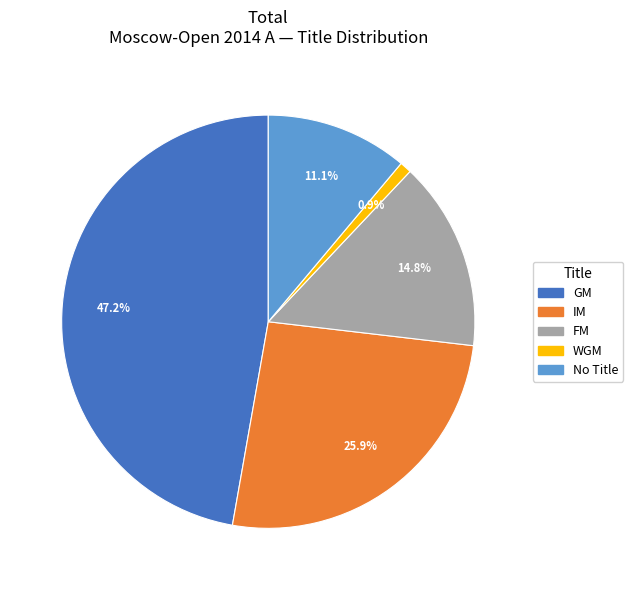

Is there any slice that represents more than half of the pie?

No